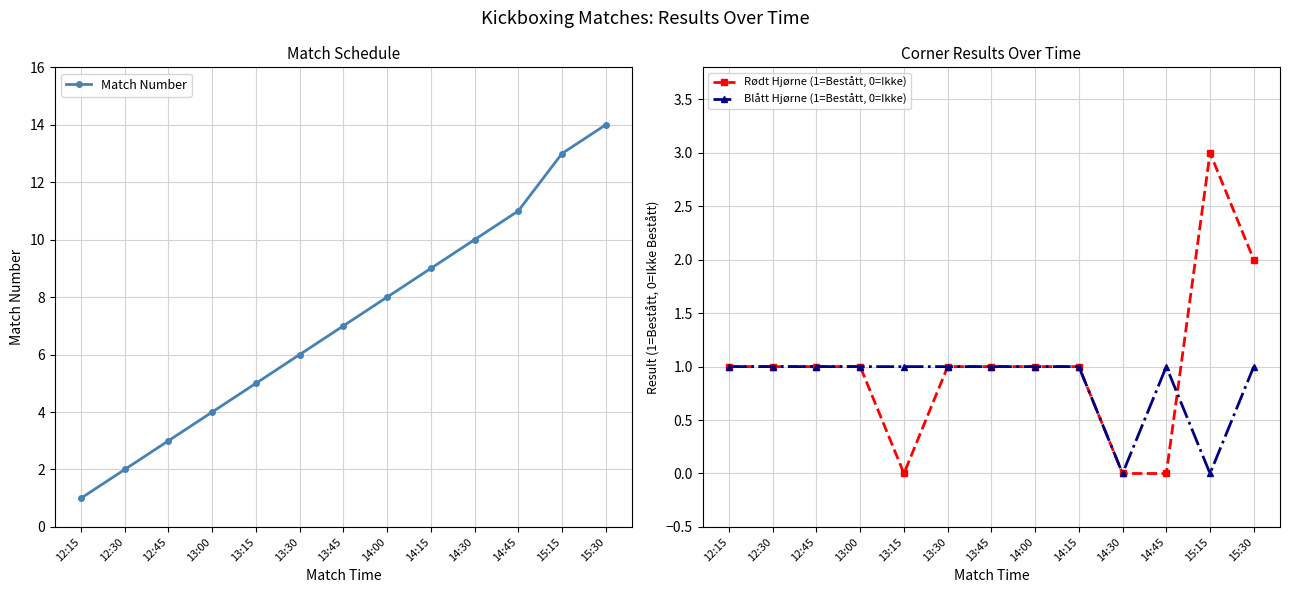

Which category has the highest value in the Rødt Hjørne (1=Bestått, 0=Ikke) series?

15:15